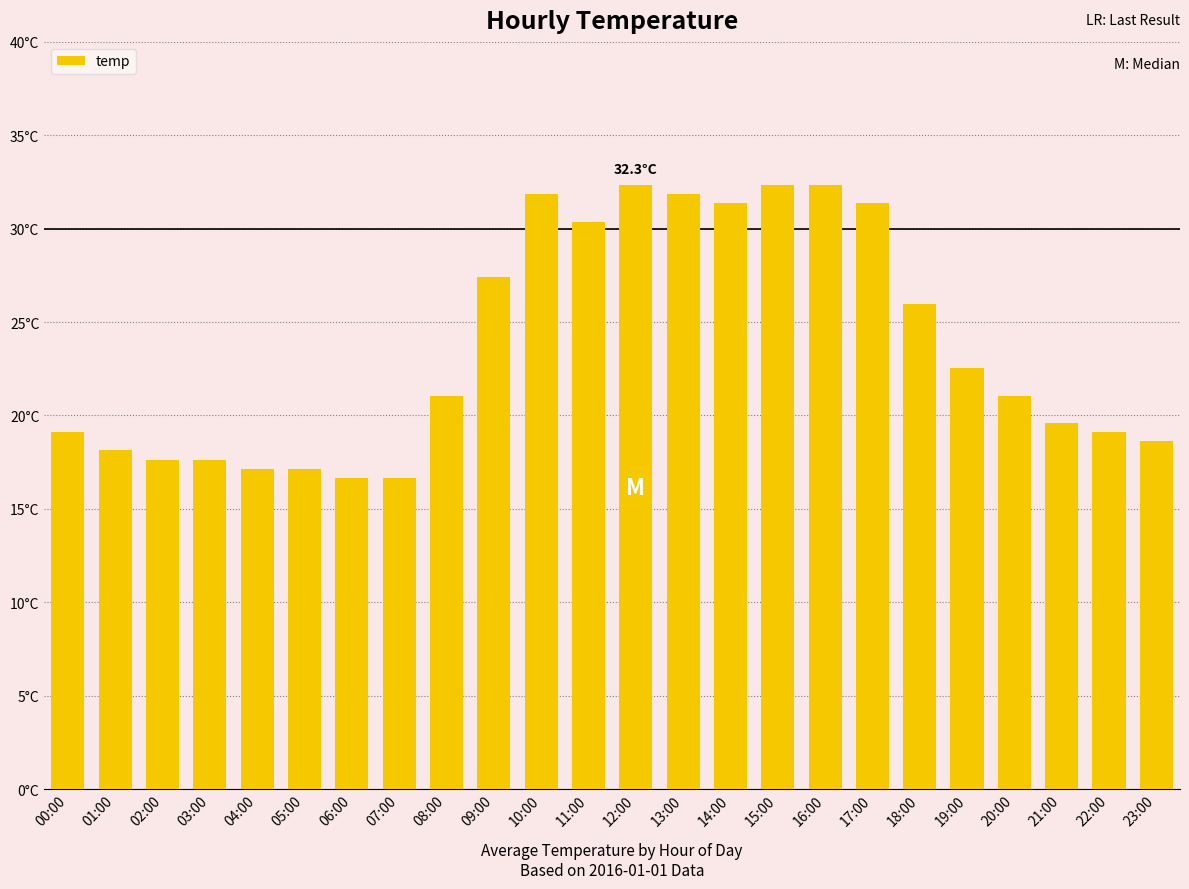

What is the approximate value at 13:00?

31.9